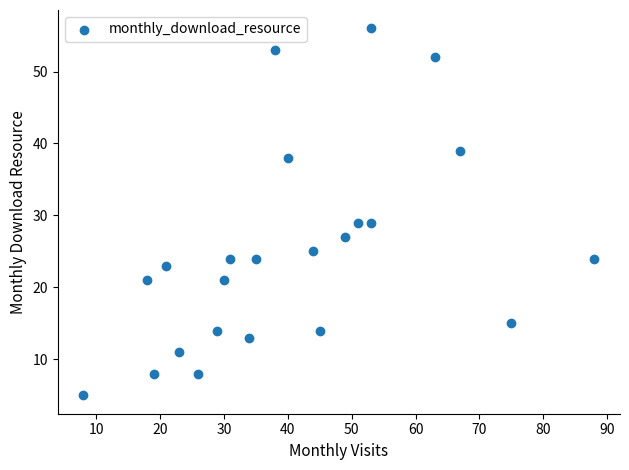

What is the range of Y values (max minus min)?

51